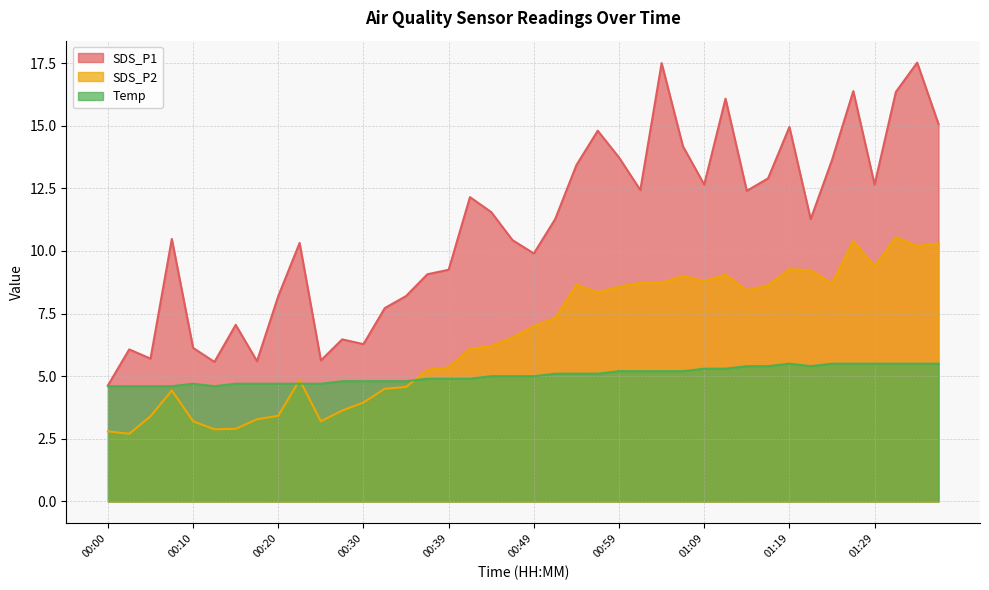

Between 00:15 and 01:36, which series saw the biggest shift?

SDS_P1